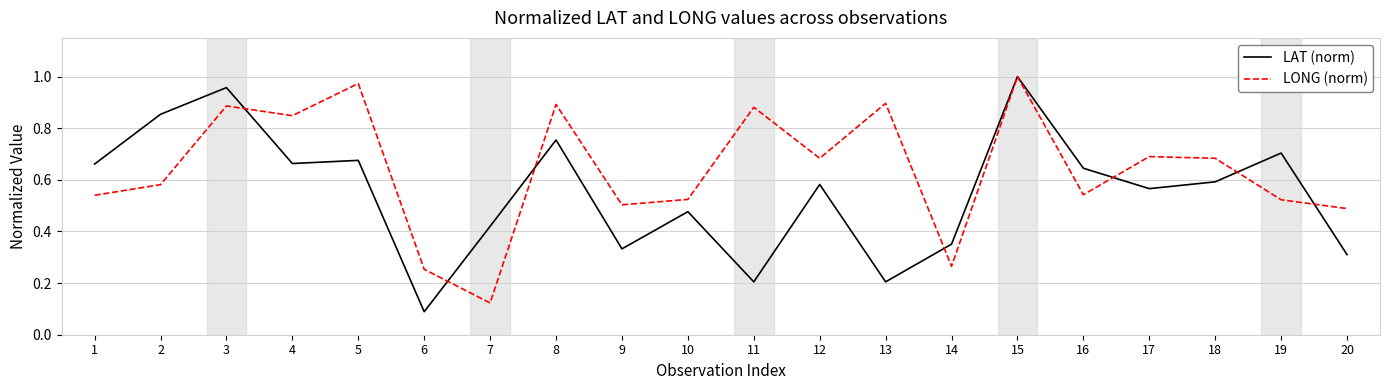

What is the spread (max minus min) of values at 19?

0.2